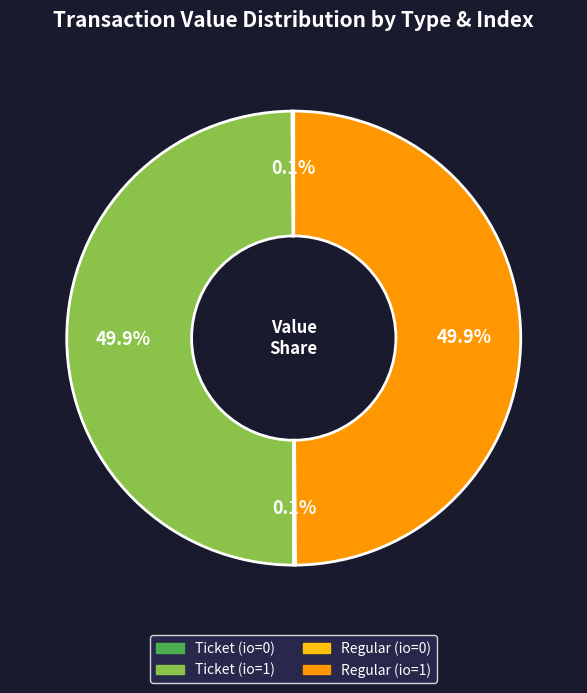

Combined, do Regular (io=1) and Ticket (io=1) account for over 50%?

Yes